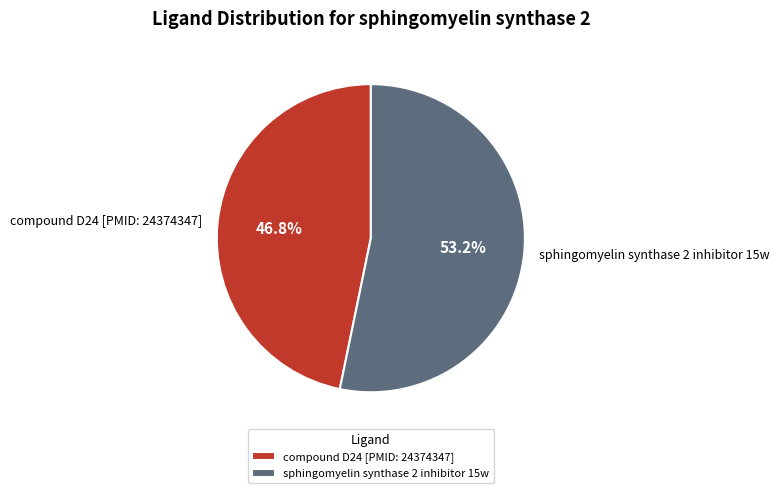

What is the ratio of the value at compound D24 [PMID: 24374347] to the value at sphingomyelin synthase 2 inhibitor 15w?

0.9